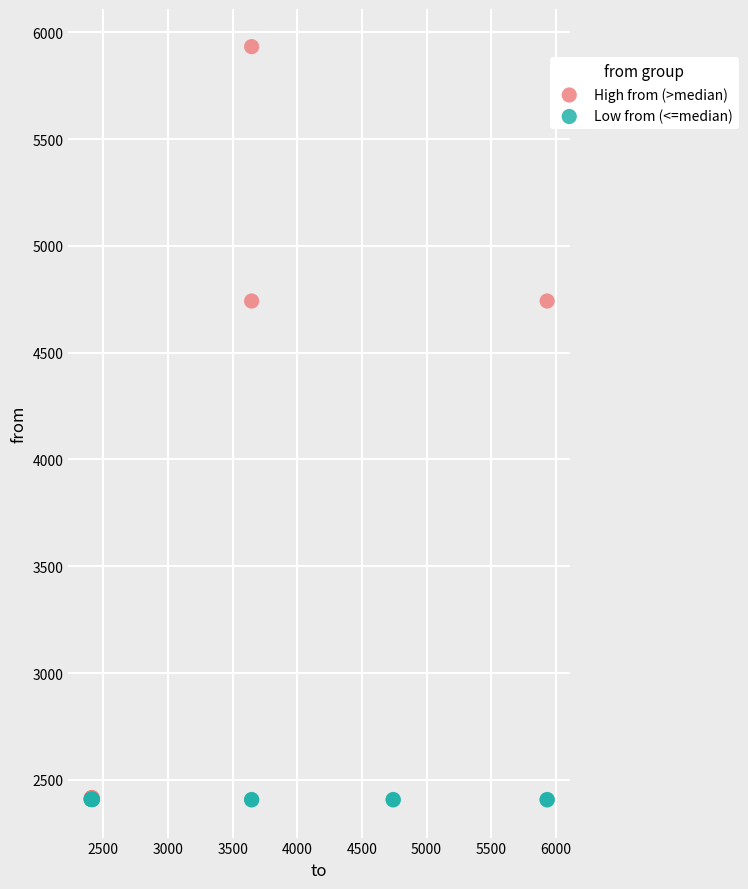

Which series has the largest Y range (max minus min)?

High from (>median)